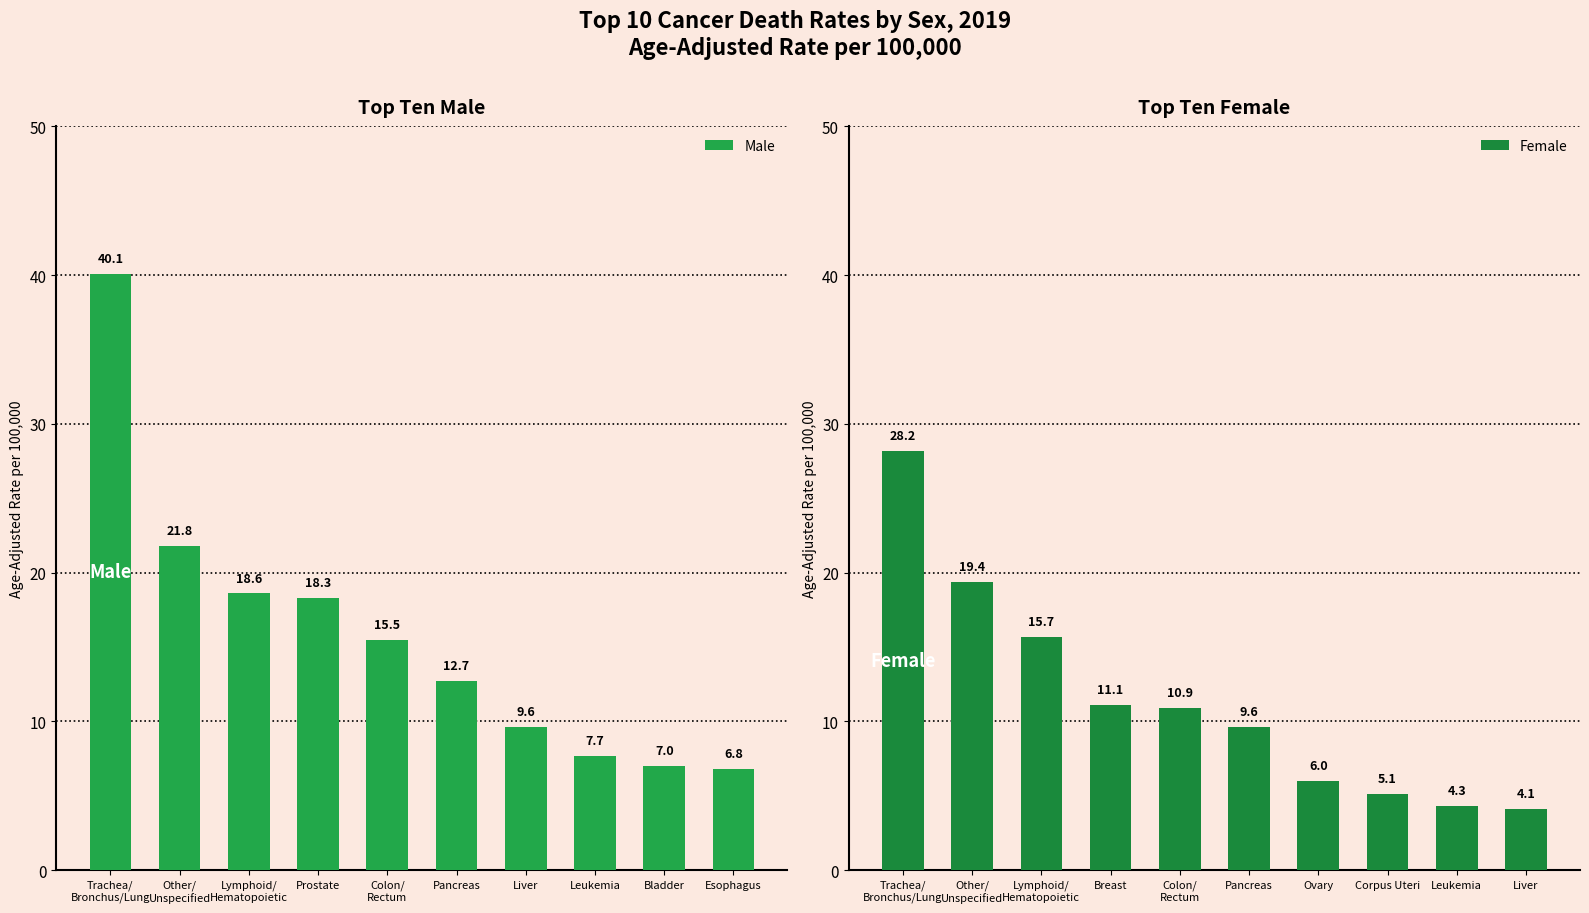

What is the difference between the maximum and second lowest values in the Male series?

33.1